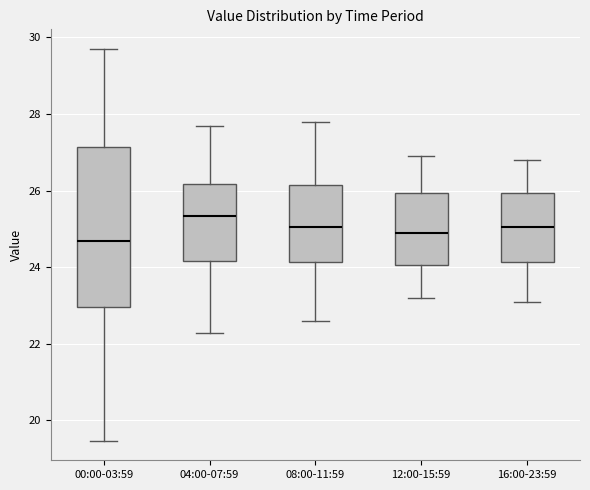

Where is the upper edge of the box for 08:00-11:59 on the y-axis? The values are not printed on the chart, so give them approximately, as read against the axis.

26.2